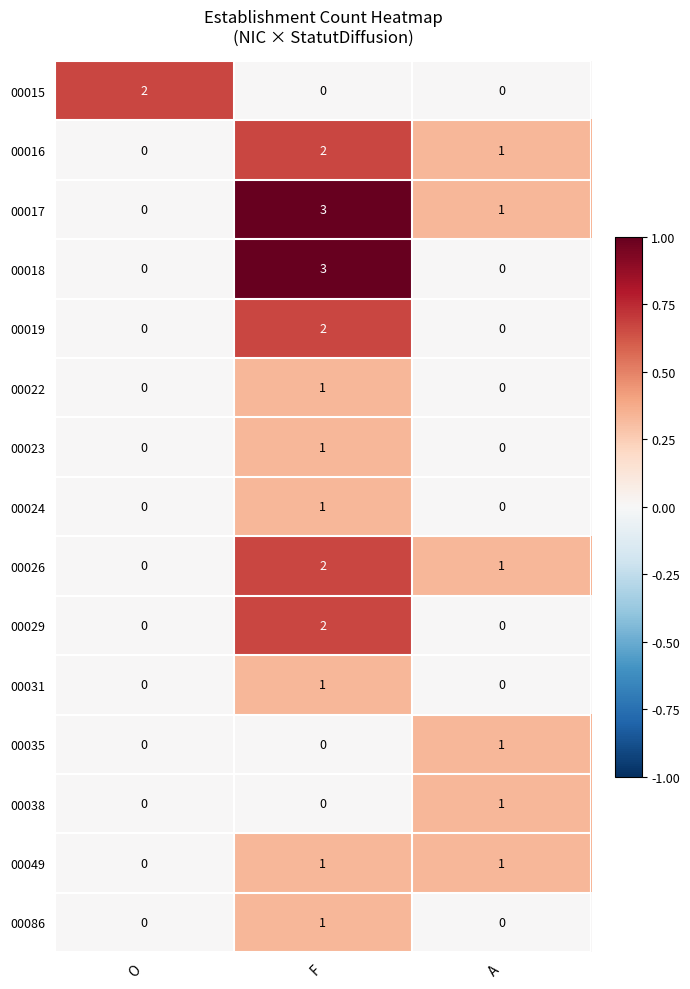

What is the spread (max minus min) of values at F?

3